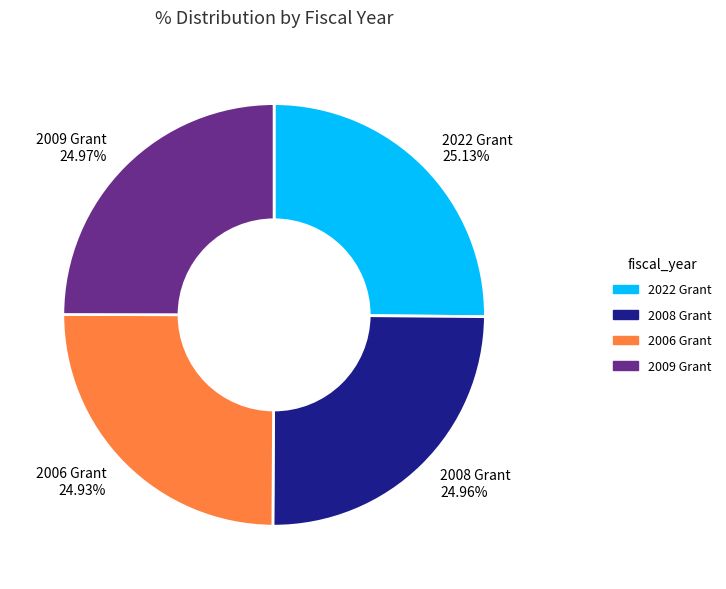

Does any single category account for the majority?

No